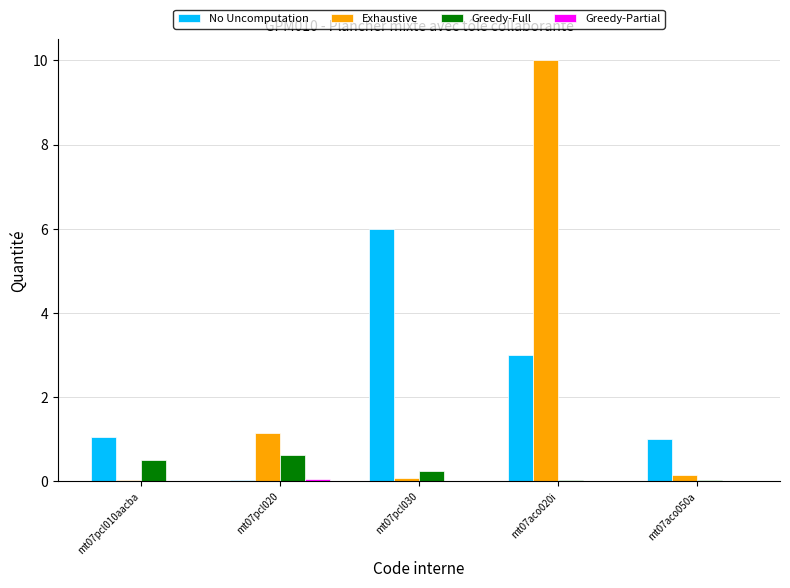

What is the total value across all series at mt07aco020i?

13.0